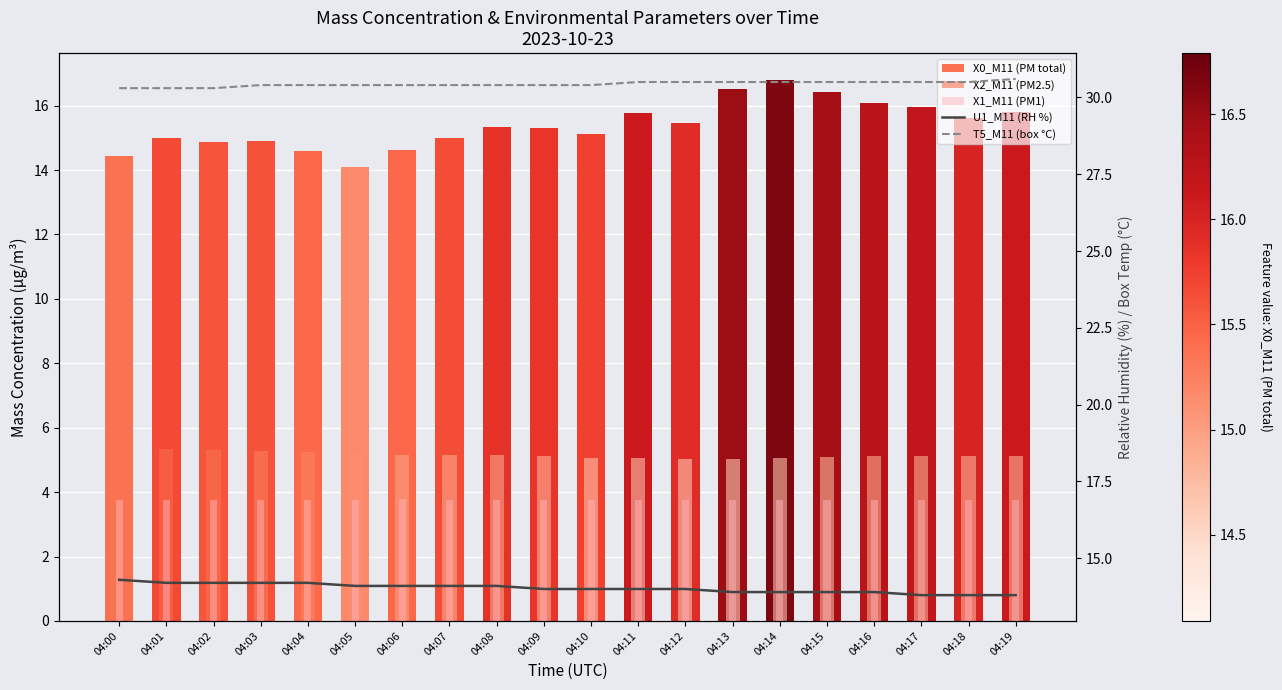

Which series changed the most between 04:10 and 04:11?

X0_M11 (PM total)